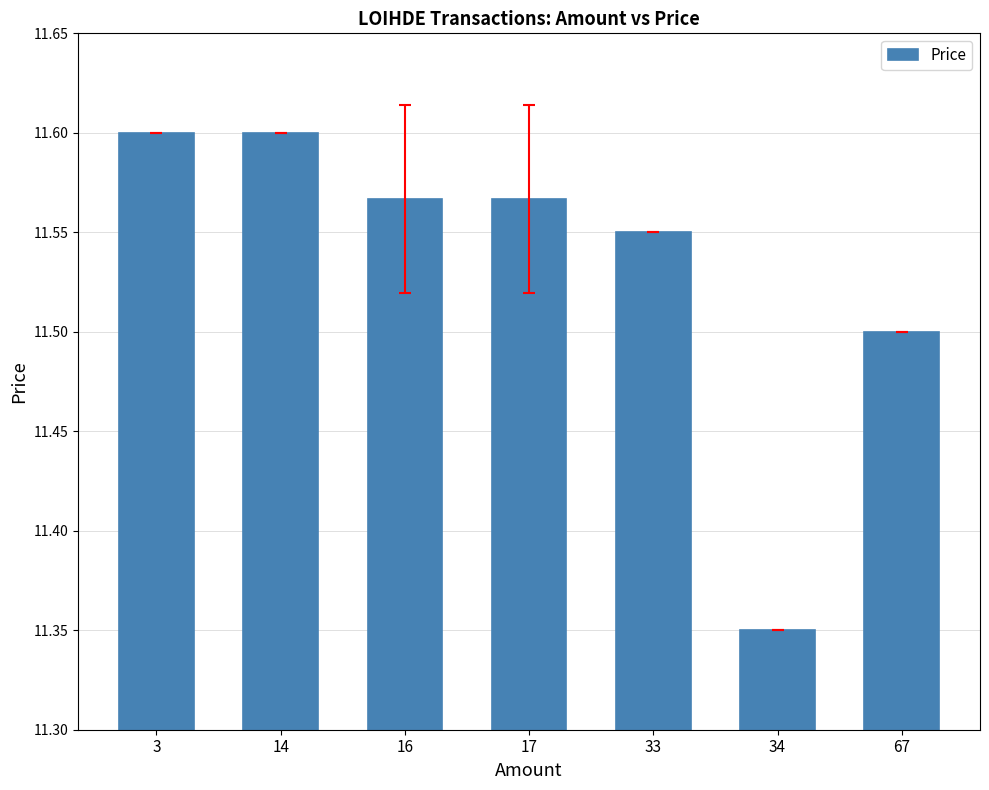

What is the sum of the values at 16 and 67?

23.1